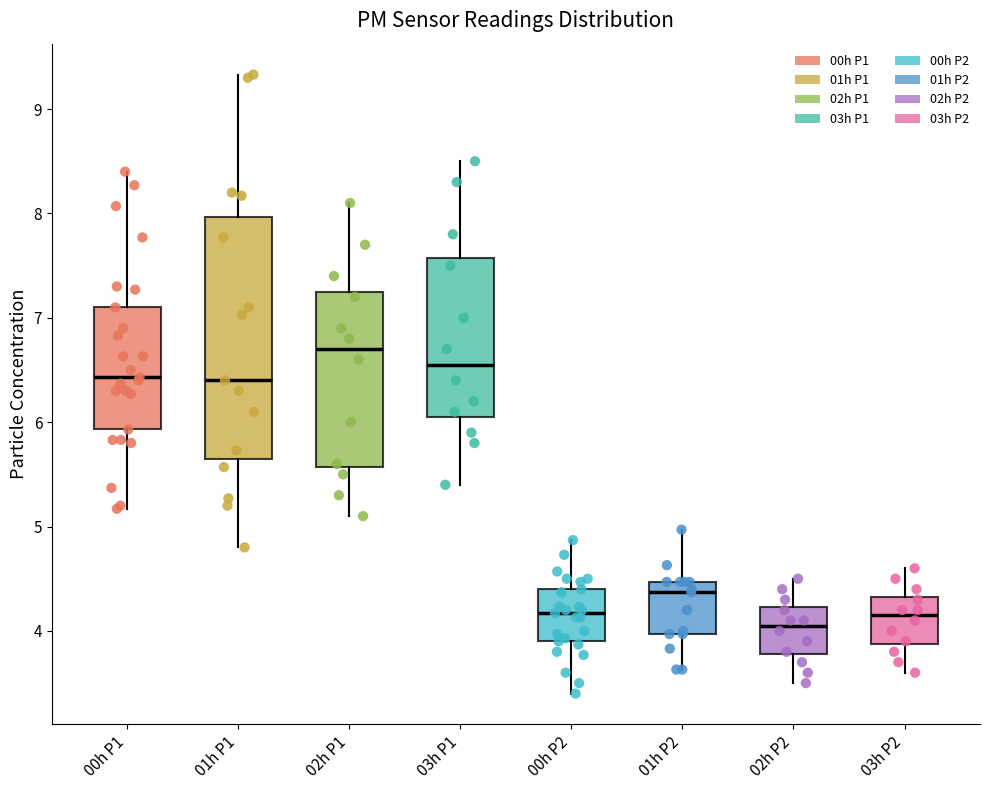

Where does the lower whisker of the box for 03h P1 end on the y-axis? The values are not printed on the chart, so give them approximately, as read against the axis.

5.4